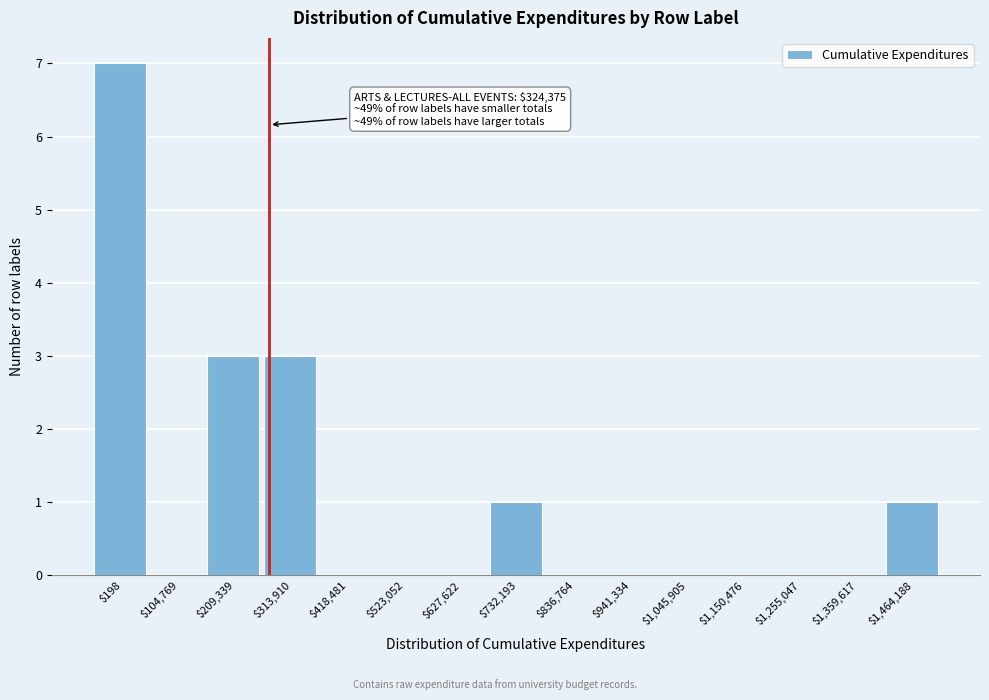

Which label corresponds to the largest value in the chart?

$198